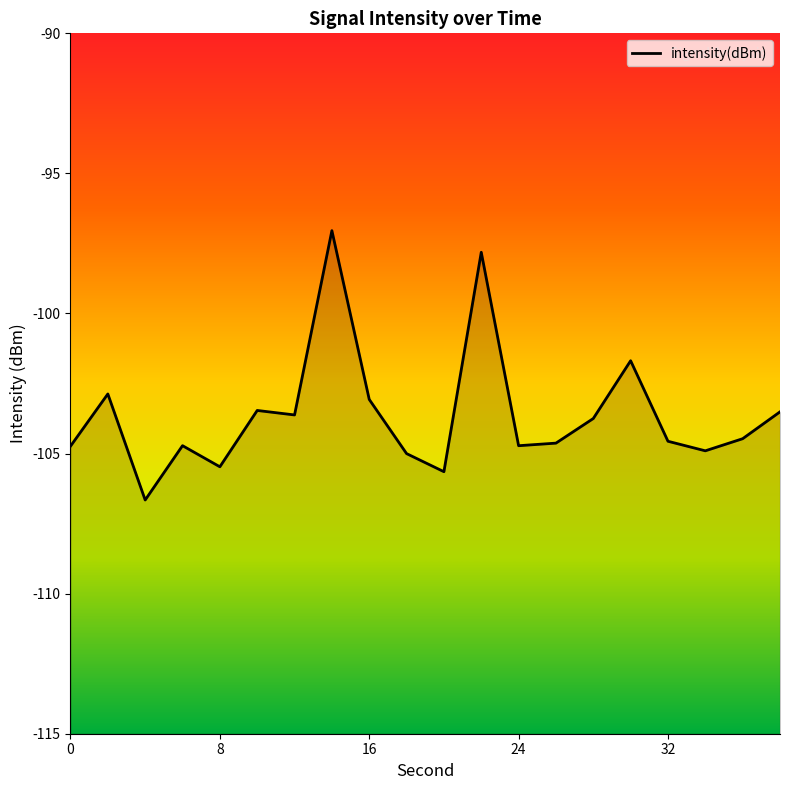

What is the smallest value displayed?

-106.7